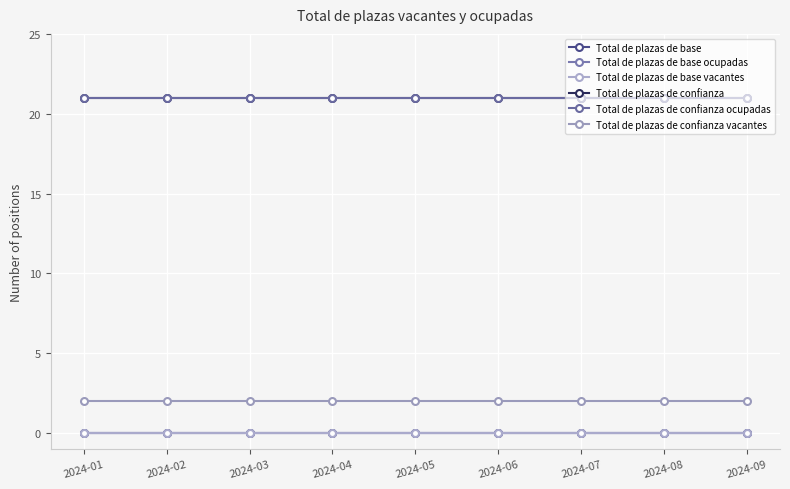

Is this an area chart (filled region under the line)?

No